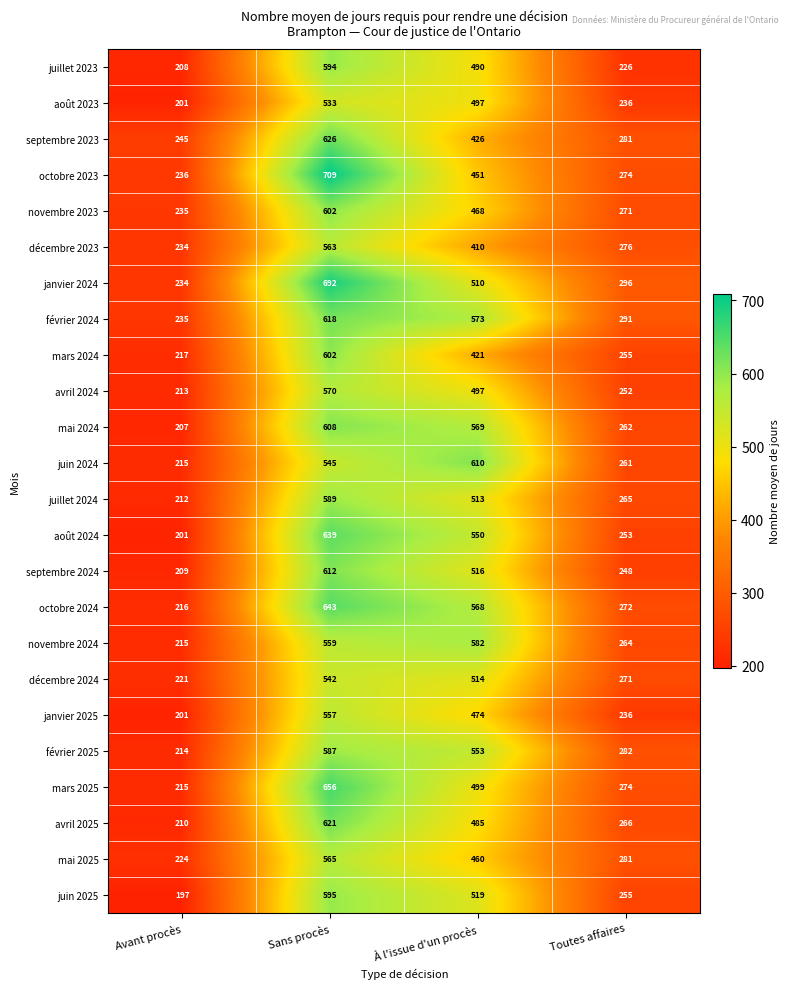

Which series has the widest spread of values?

octobre 2023